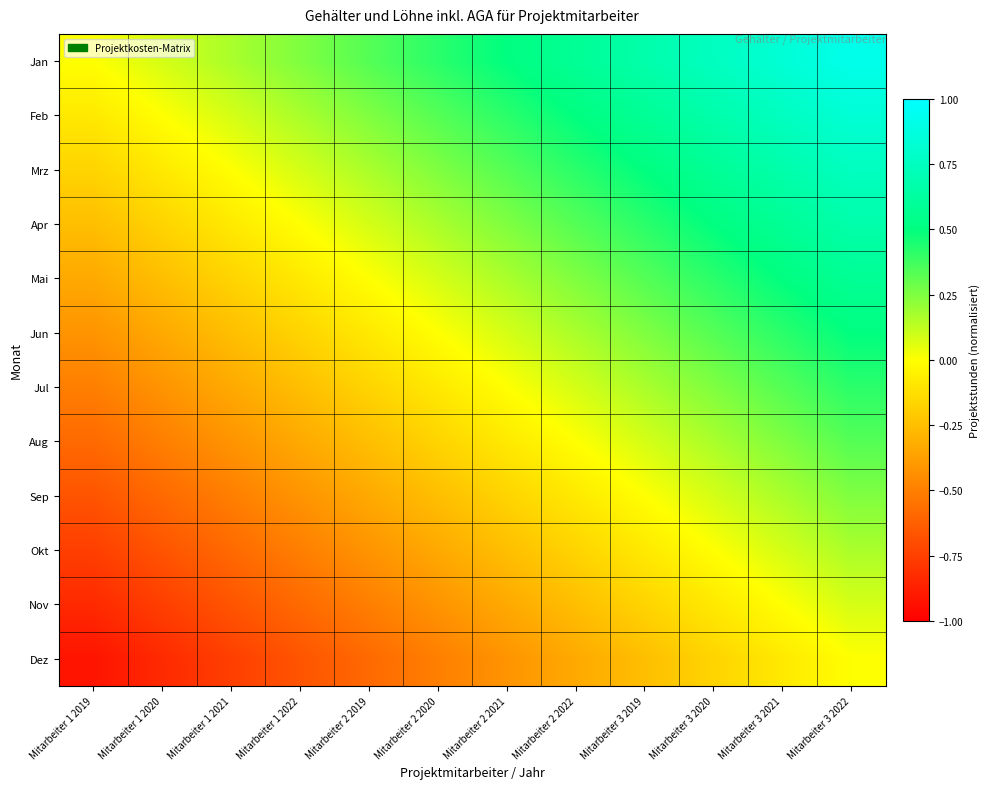

At which category is the sum across all series the highest?

Mitarbeiter 3 2022